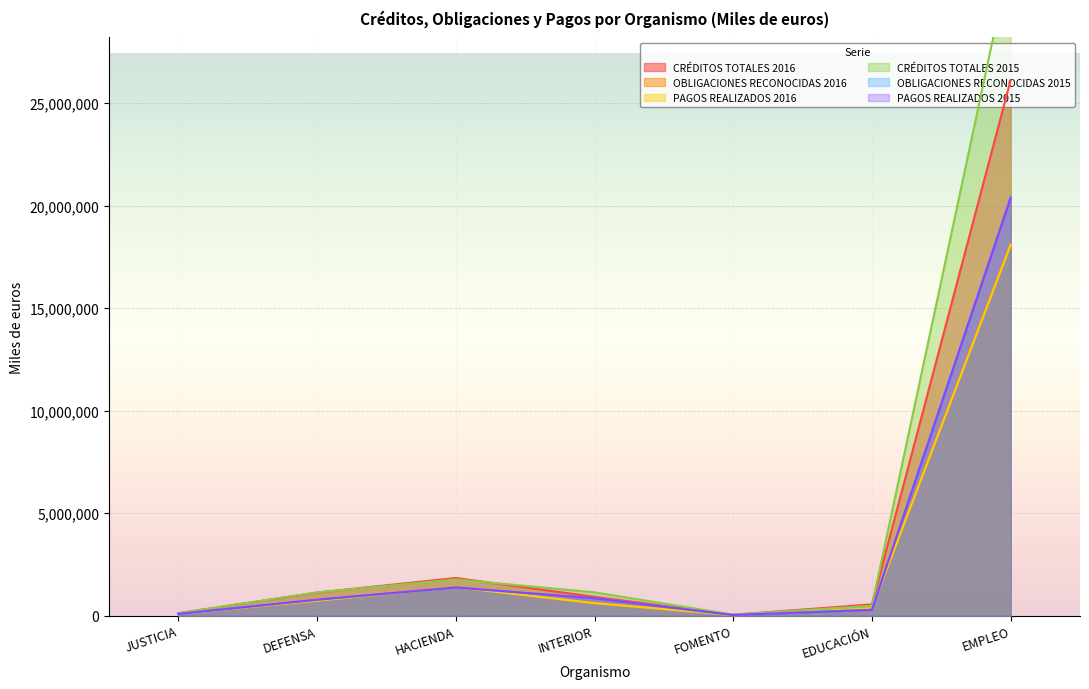

Which series has the largest total across all categories?

CRÉDITOS TOTALES 2015